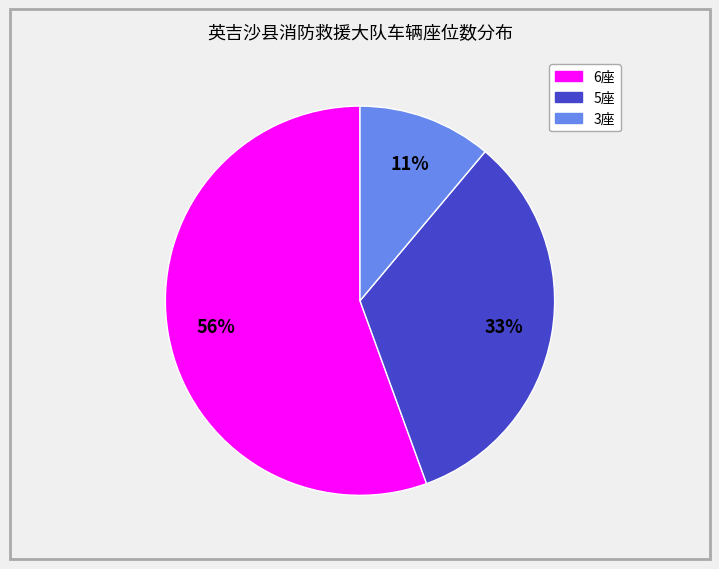

Count the number of slices in the pie.

3